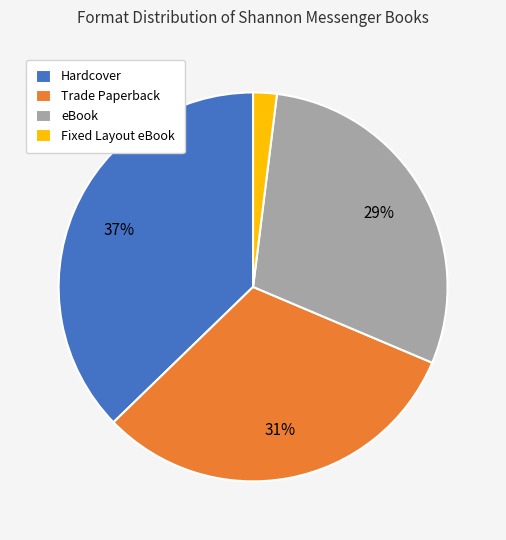

Is it true that eBook is 29% of the pie?

True